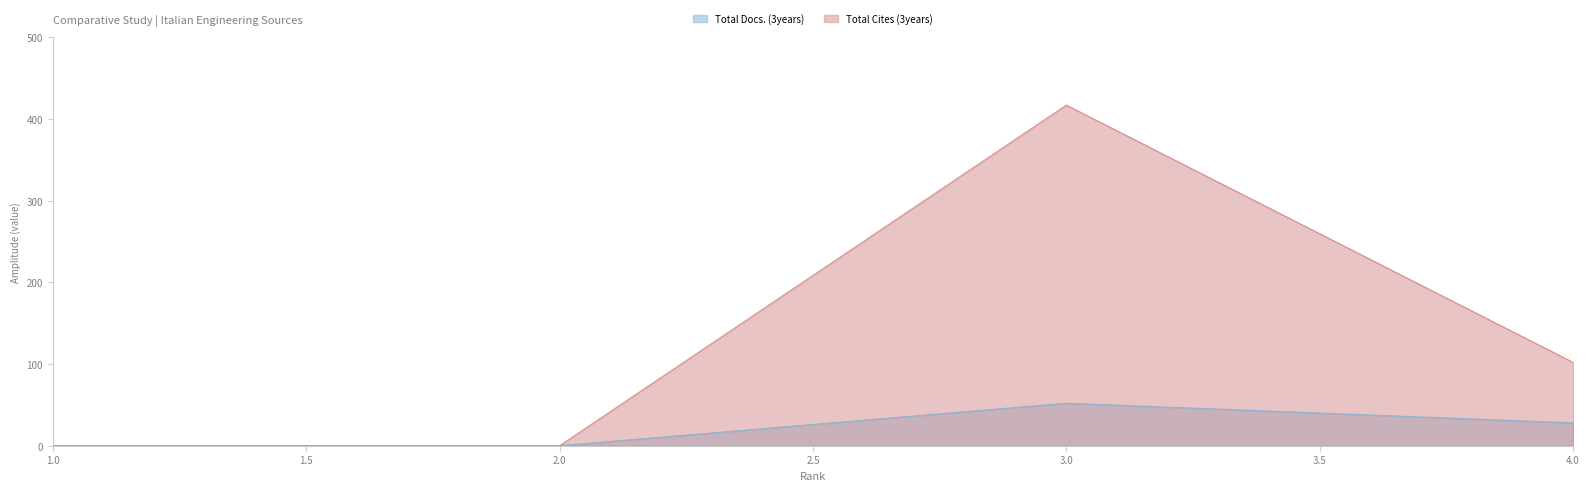

True or false: Total Docs. (3years) has more than 1 points higher than both neighbors.

False